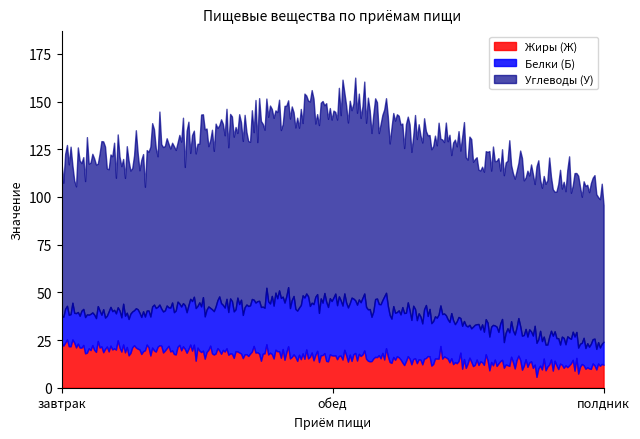

What is the minimum value for Жиры (Ж)?

5.7